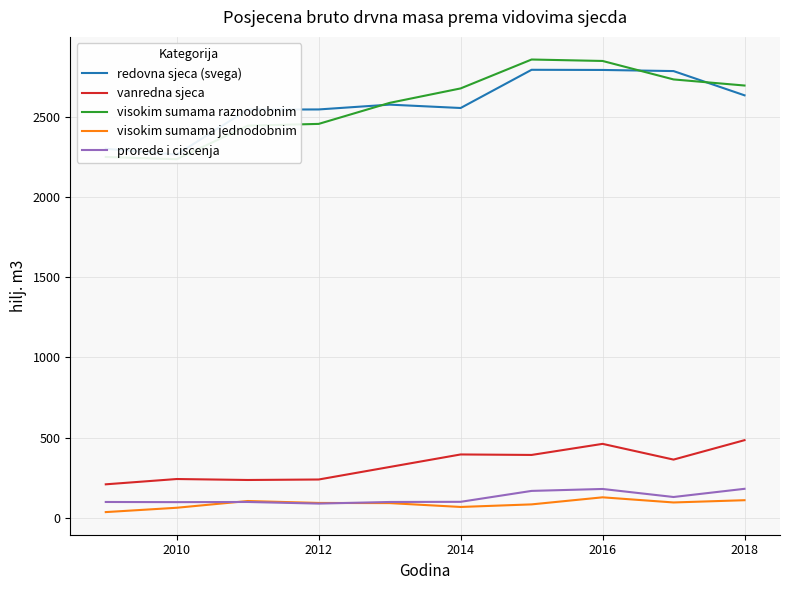

True or false: redovna sjeca (svega) has more than 2 points higher than both neighbors.

False